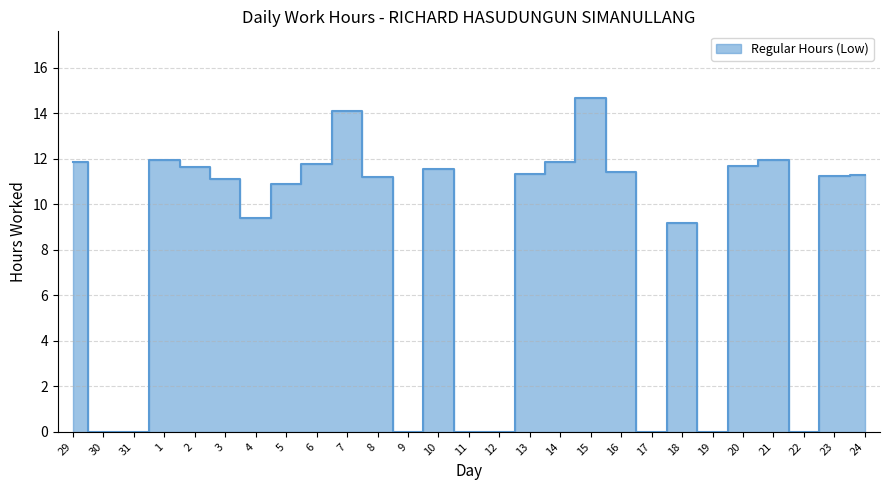

List the labels in order of value, smallest first.

30, 31, 9, 11, 12, 17, 19, 22, 18, 4, 5, 3, 8, 23, 24, 13, 16, 10, 2, 20, 6, 14, 29, 1, 21, 7, 15